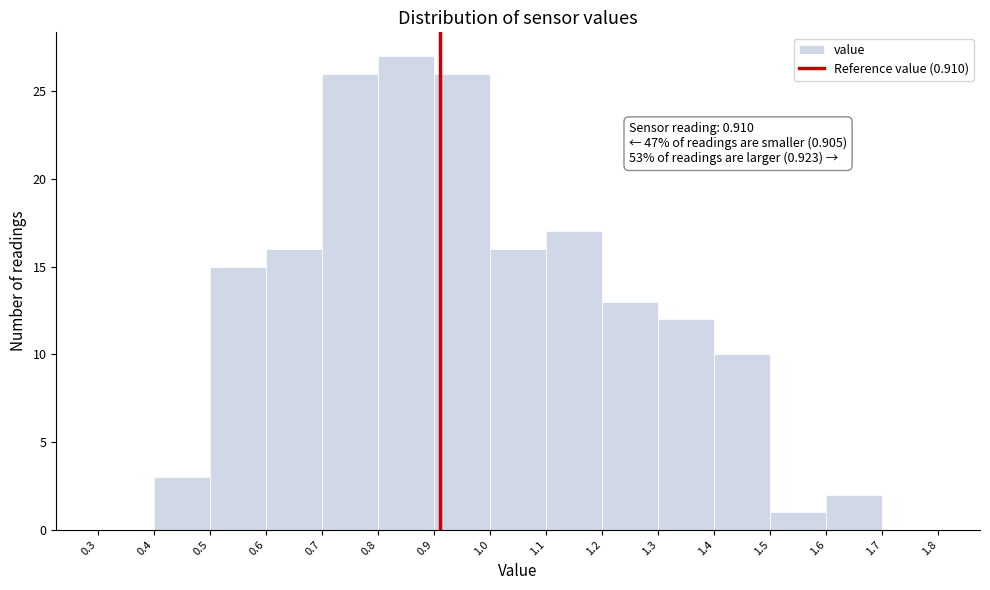

Which range on the x-axis has the tallest bar?

0.8 to 0.9